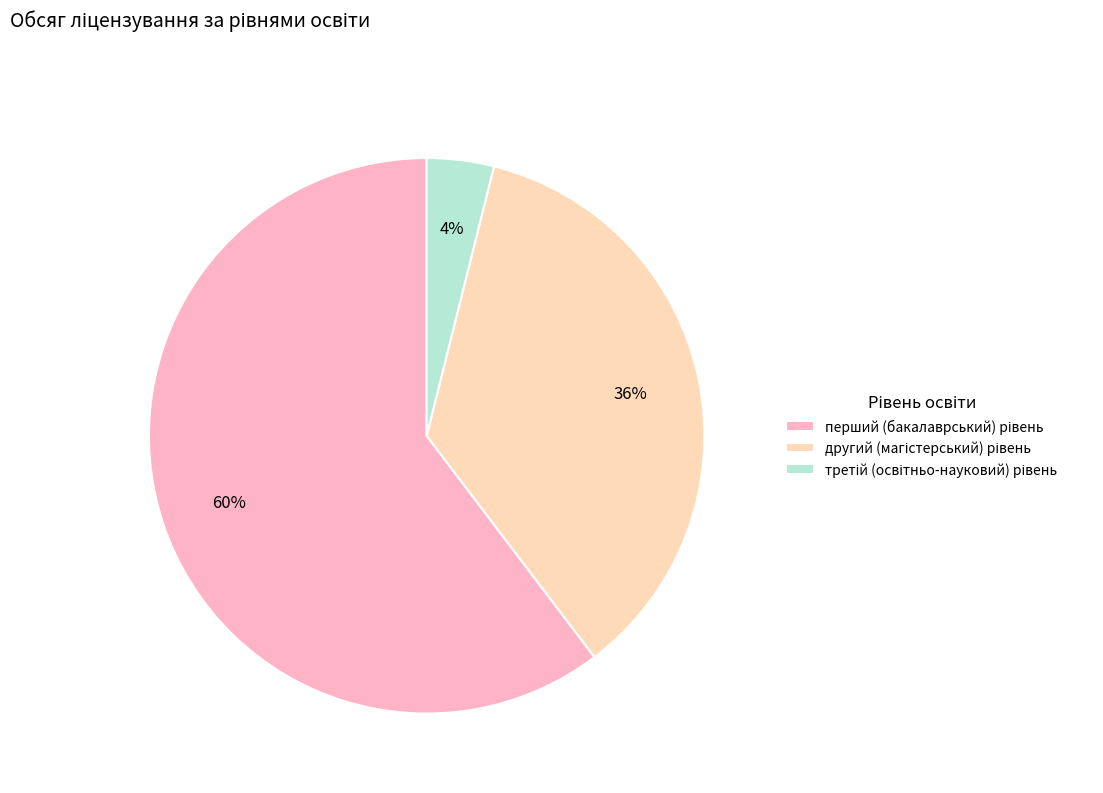

To the nearest percent, what is the average slice percentage?

33%